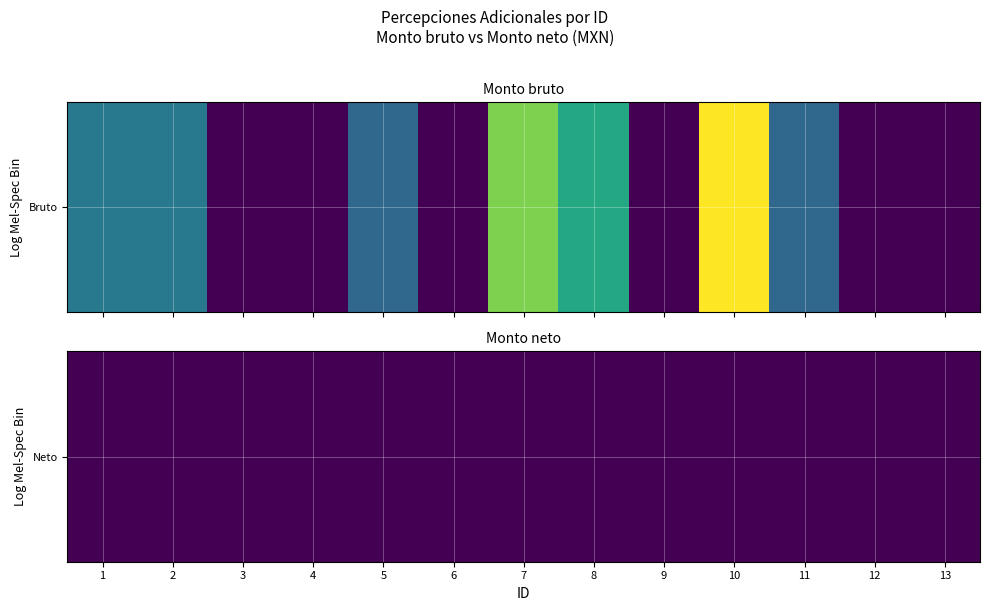

Reading left to right, what are all the values shown in this chart?

1: 0=27.5	1=0.0
2: 0=27.5	1=0.0
3: 0=0.0	1=0.0
4: 0=0.0	1=0.0
5: 0=23.0	1=0.0
6: 0=0.0	1=0.0
7: 0=54.5	1=0.0
8: 0=41.0	1=0.0
9: 0=0.0	1=0.0
10: 0=68.0	1=0.0
11: 0=23.0	1=0.0
12: 0=0.0	1=0.0
13: 0=0.0	1=0.0